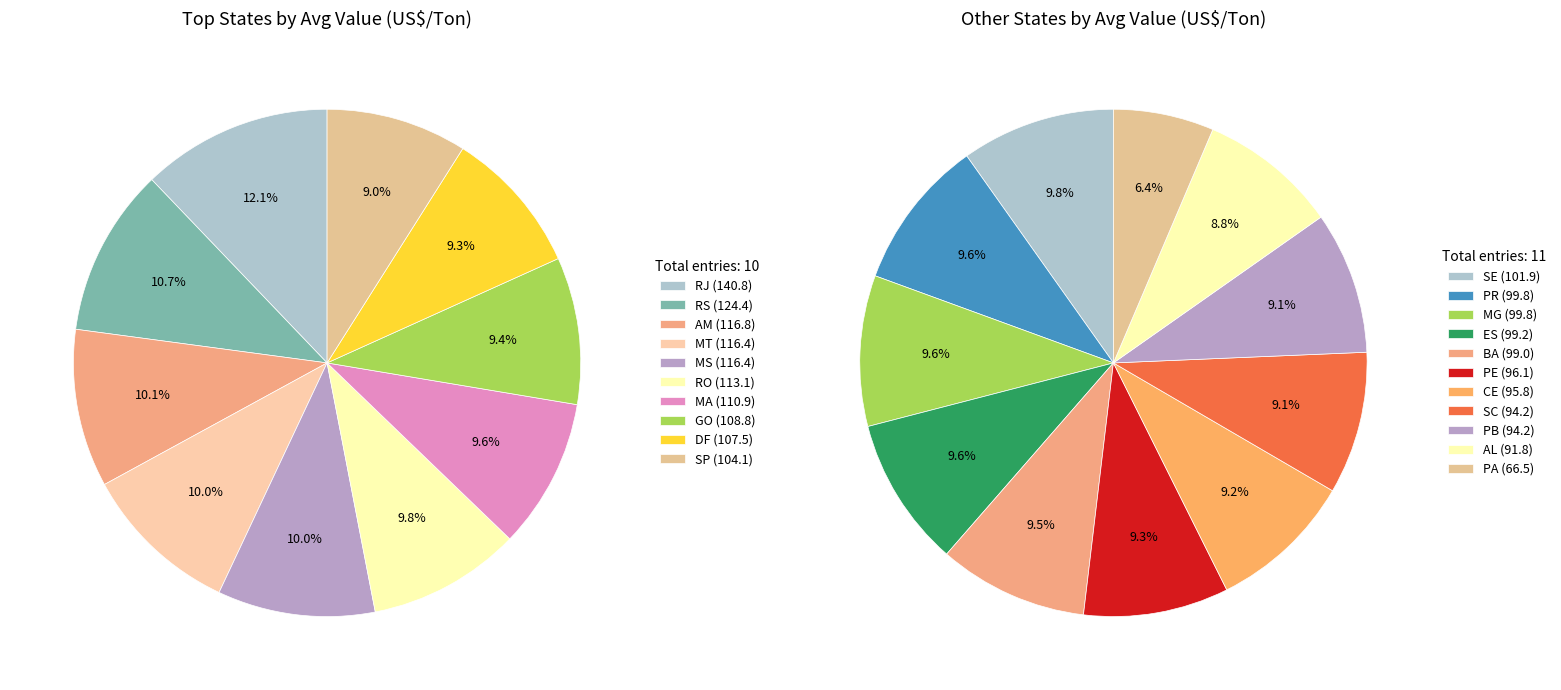

Count the number of slices in the pie.

21